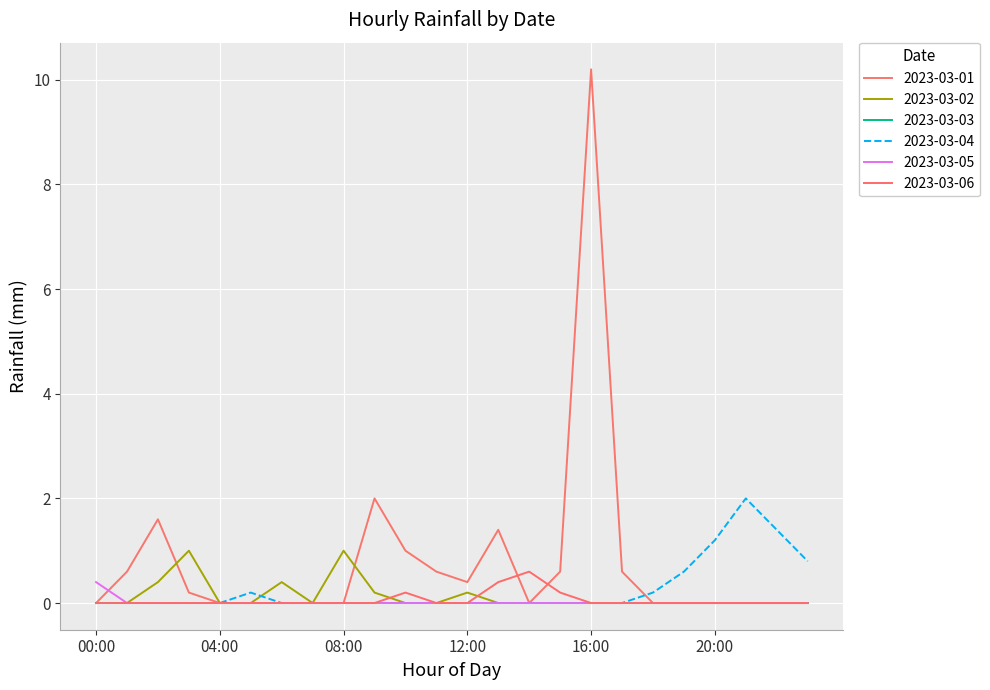

Which series has the largest range (max minus min)?

2023-03-01